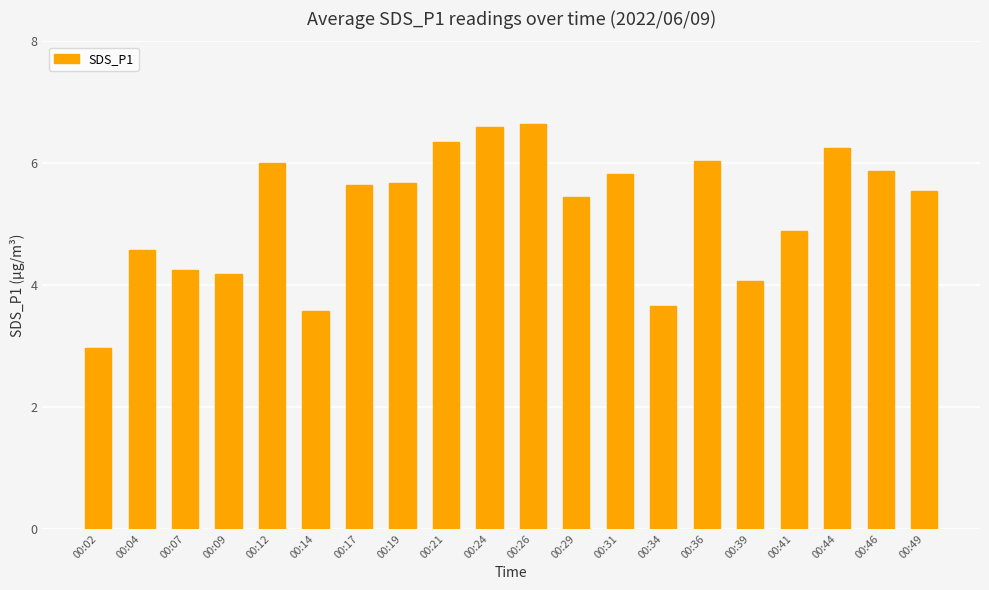

What is the change in value from 00:04 to 00:24?

+2.0